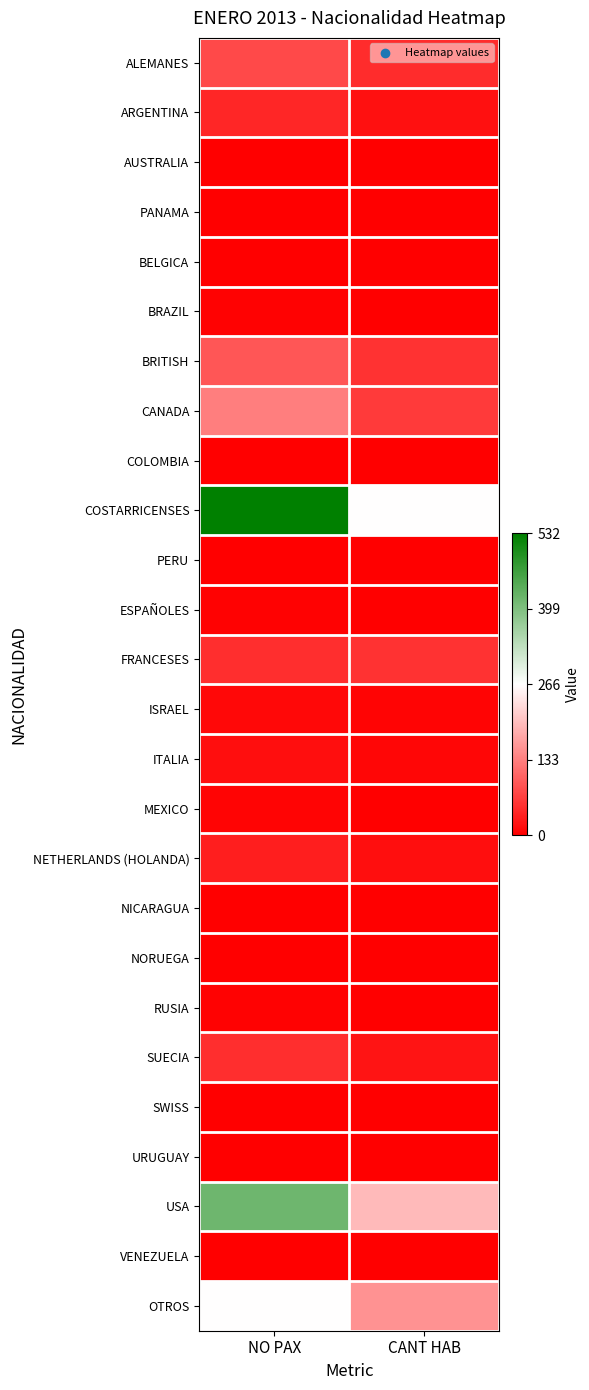

Rank the series at CANT HAB from highest to lowest value.

COSTARRICENSES, USA, OTROS, CANADA, BRITISH, FRANCESES, ALEMANES, SUECIA, ARGENTINA, NETHERLANDS (HOLANDA), ITALIA, ISRAEL, BRAZIL, ESPAÑOLES, MEXICO, RUSIA, COLOMBIA, SWISS, AUSTRALIA, PANAMA, BELGICA, PERU, NICARAGUA, NORUEGA, URUGUAY, VENEZUELA